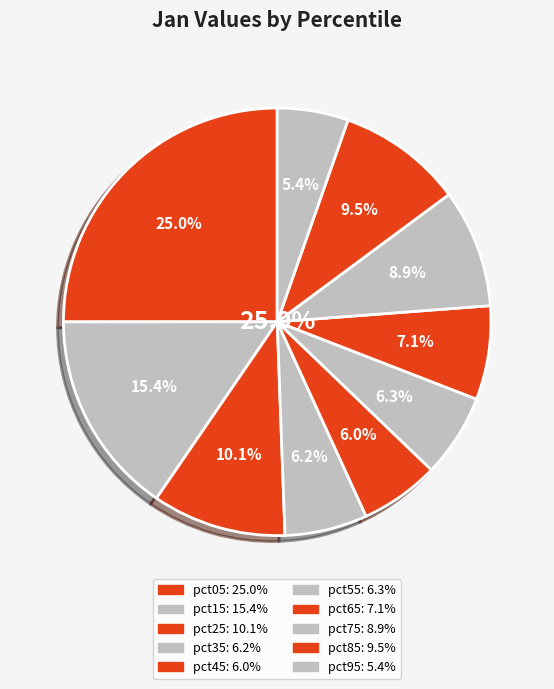

To the nearest percent, what is the difference between the largest and smallest slice percentages?

20%